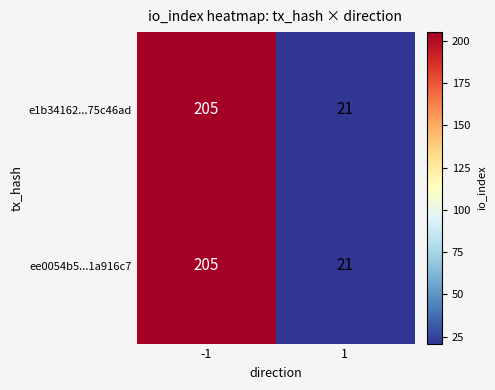

How many categories are shown in the chart?

2